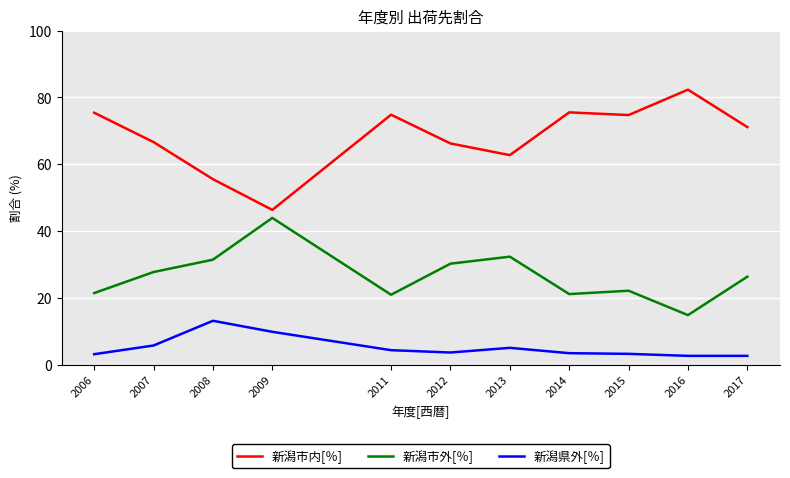

What is the total value across all series at 2016?

99.7